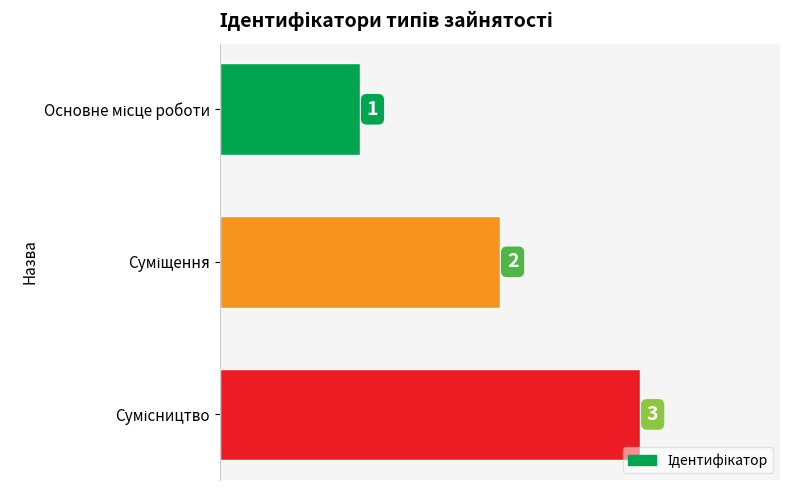

How many bars are there in total?

3